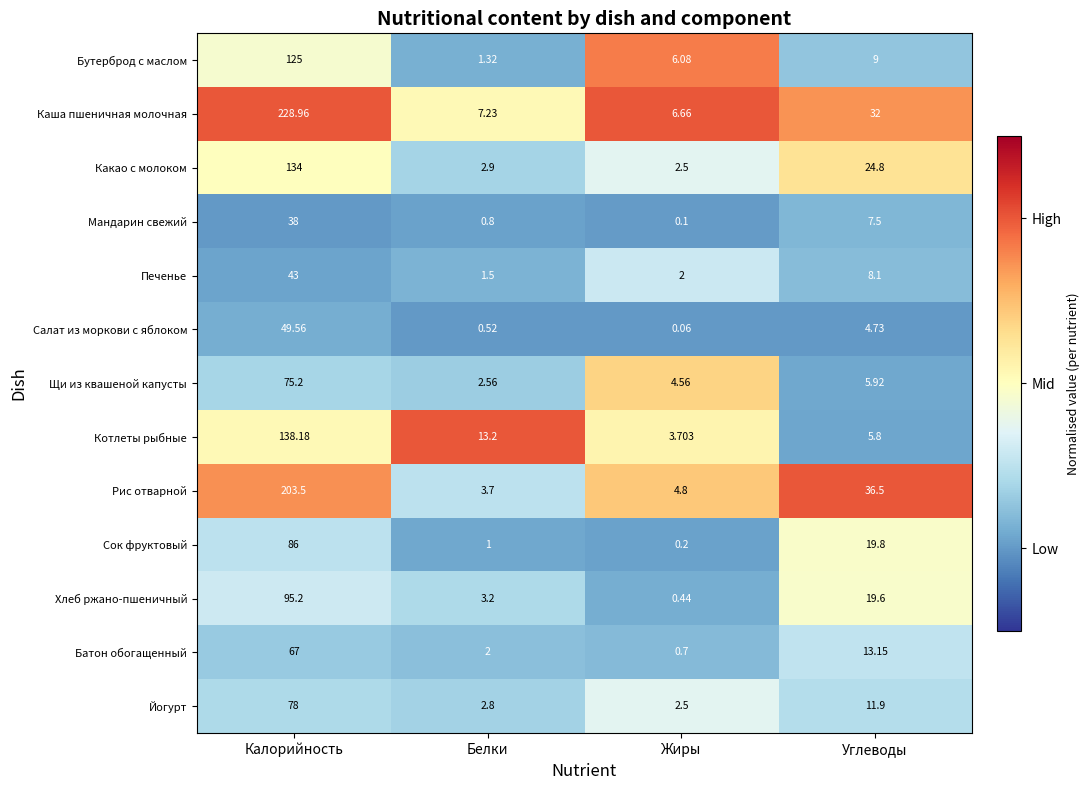

What is the spread (max minus min) of values at Жиры?

6.6